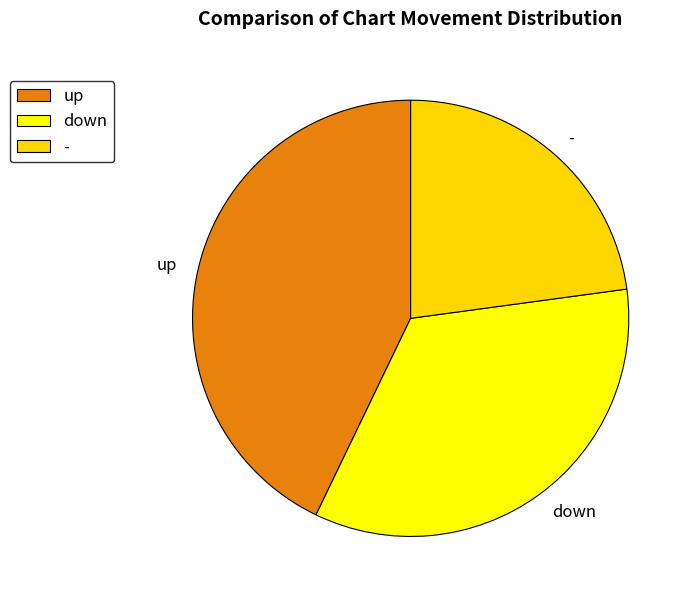

Is it true that down is 42% of the pie?

False